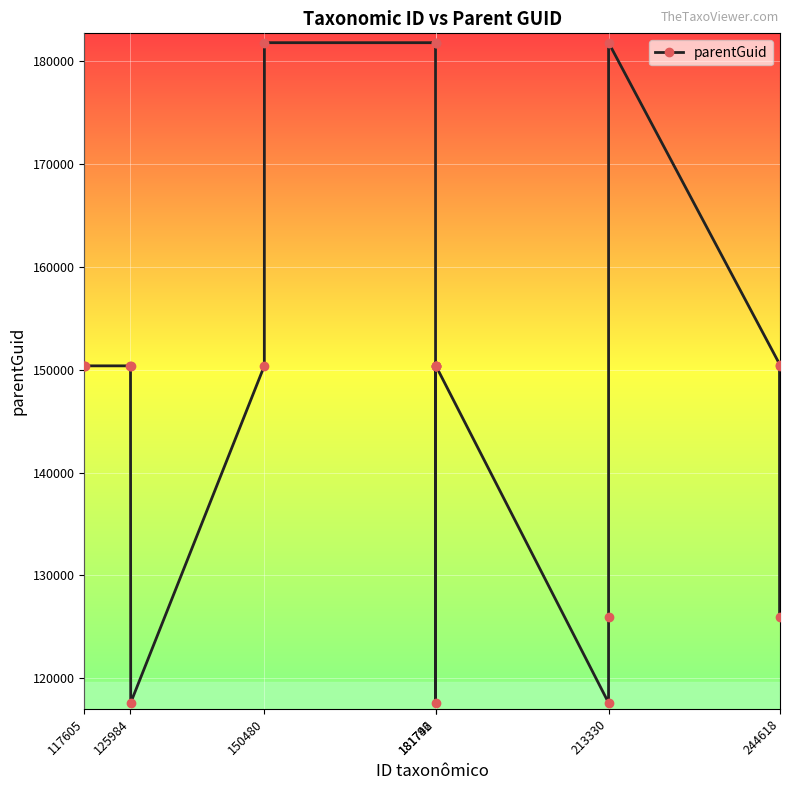

What is the value of the 4th point from the left?

150379